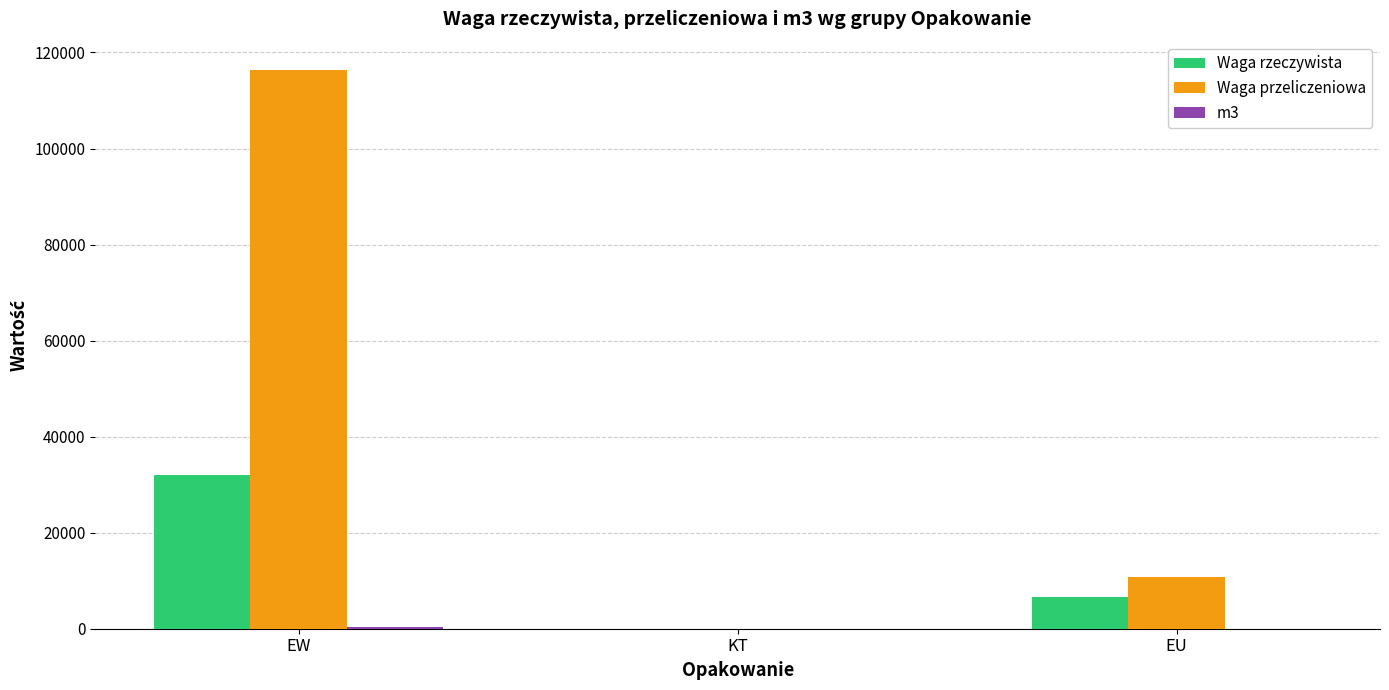

What is the highest value of the Waga przeliczeniowa series?

116427.0